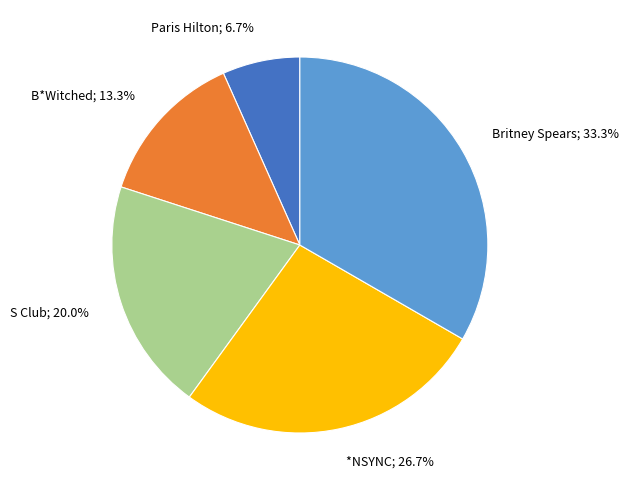

Is the sum of Paris Hilton and Britney Spears greater than half?

No